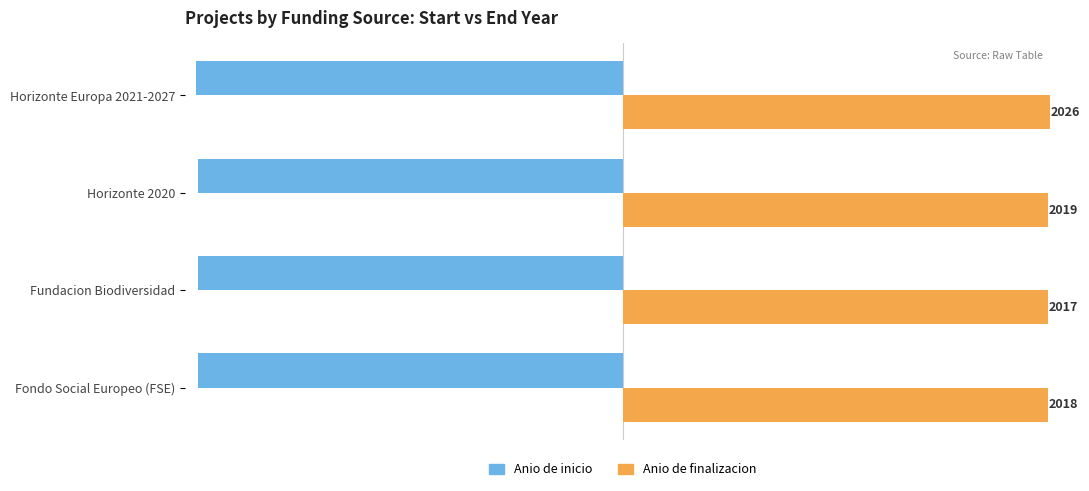

What is the sum of all Anio de inicio values?

-8073